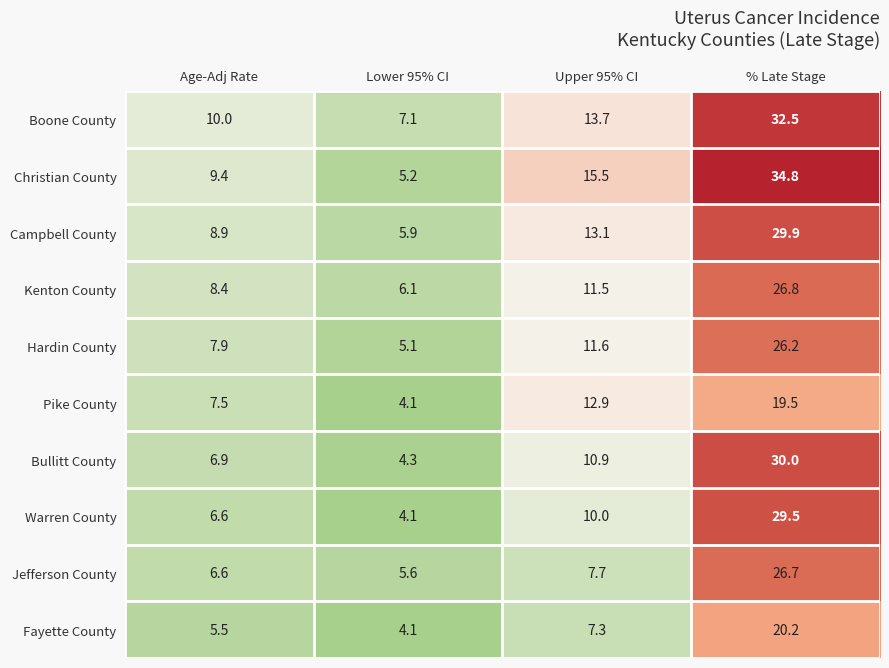

What is the sum of the Kenton County values at Age-Adj Rate and Upper 95% CI?

19.9